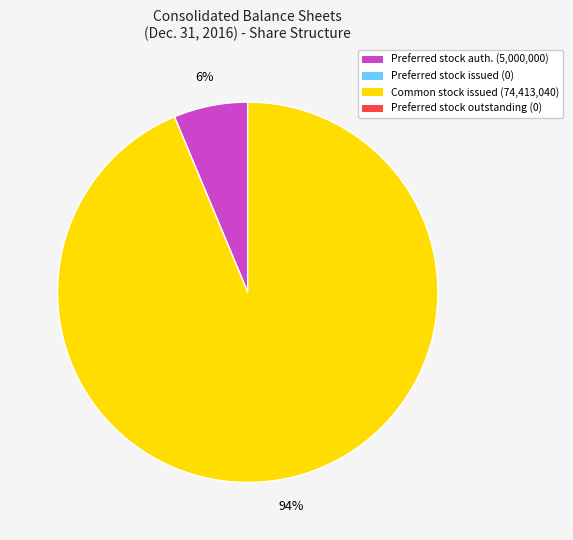

To the nearest percent, what is the average slice percentage?

50%